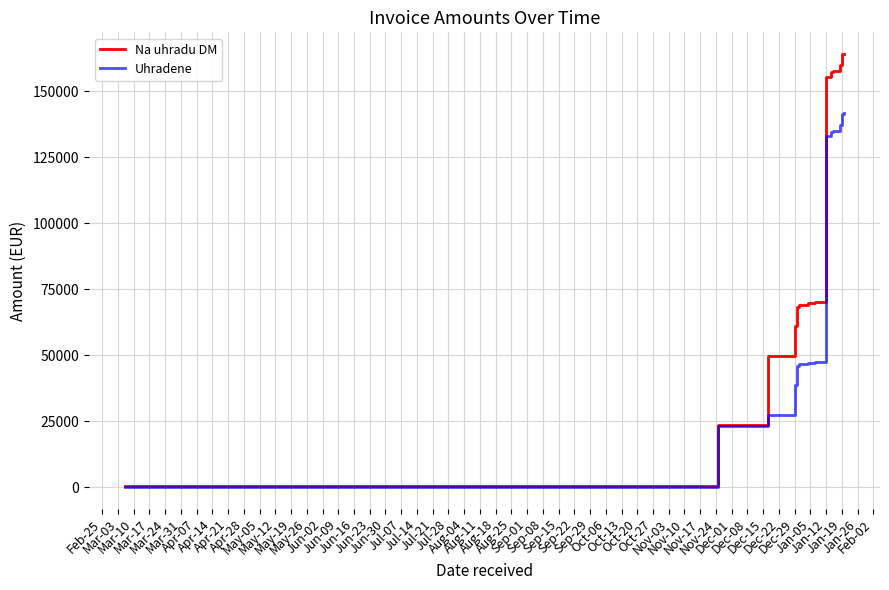

List the series in order of their overall mean, lowest first.

Uhradene, Na uhradu DM